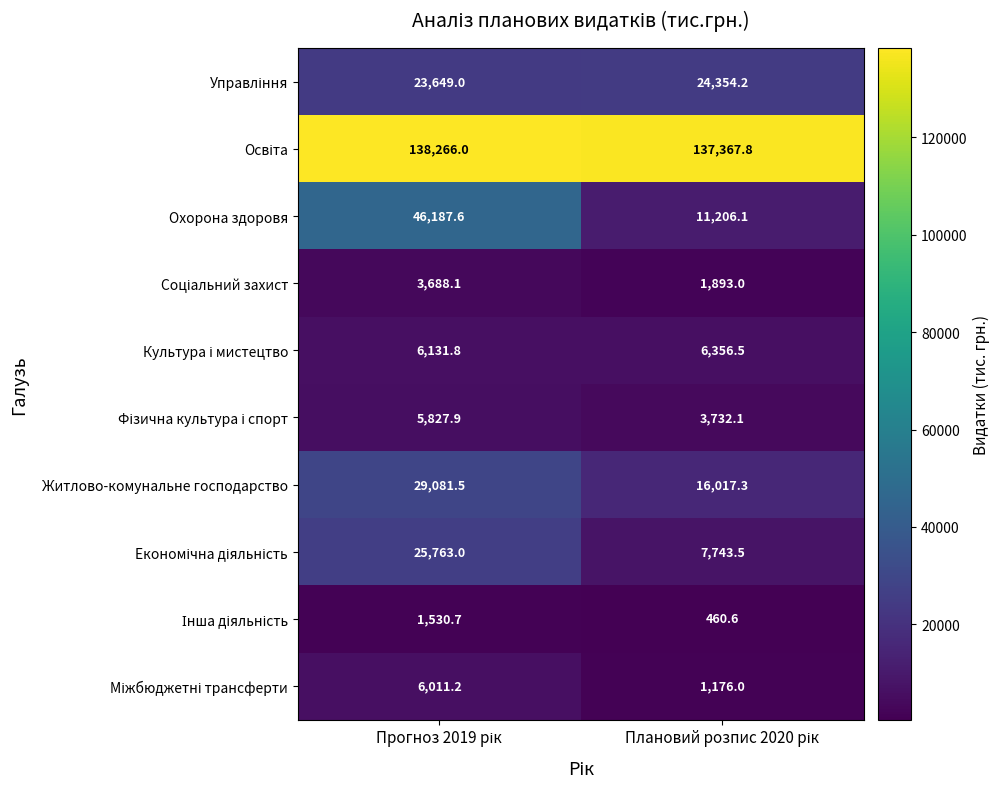

What is the greatest value displayed?

138266.0